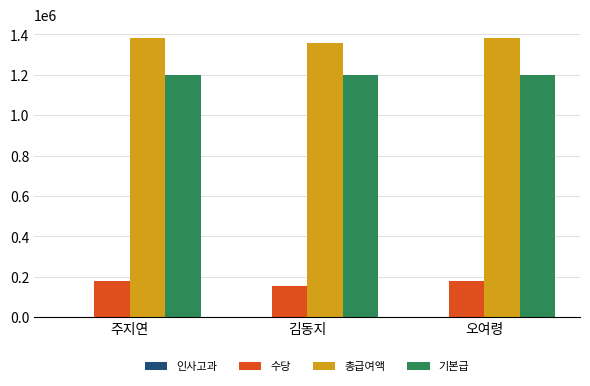

What is the total value across all series at 김동지?

2712006